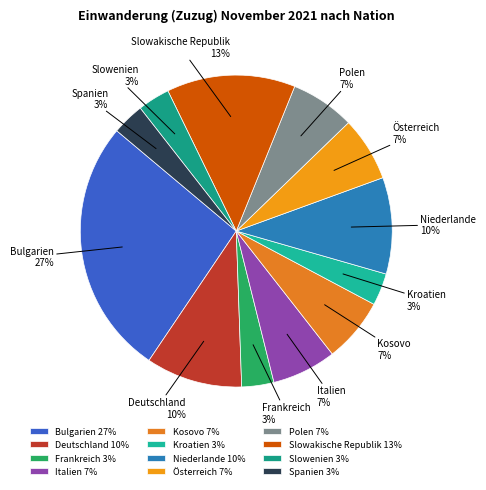

To the nearest percent, what is the difference between the Deutschland and Slowenien slice percentages?

7%